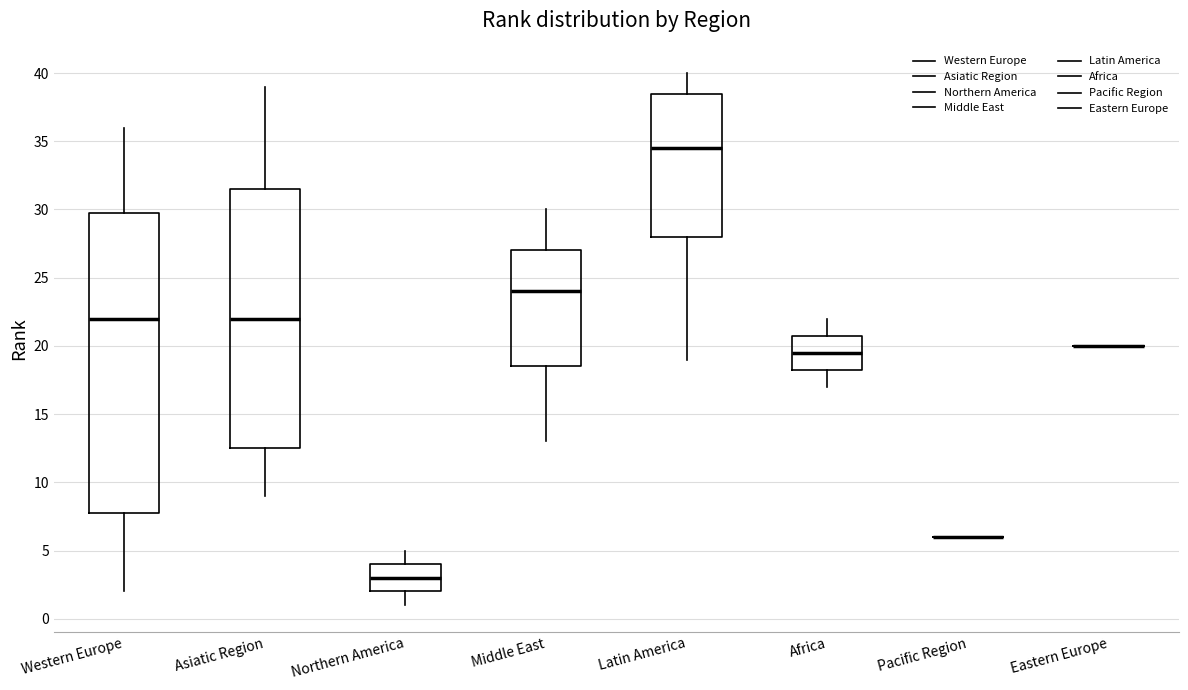

Where is the lower edge of the box for Africa on the y-axis? The values are not printed on the chart, so give them approximately, as read against the axis.

18.5